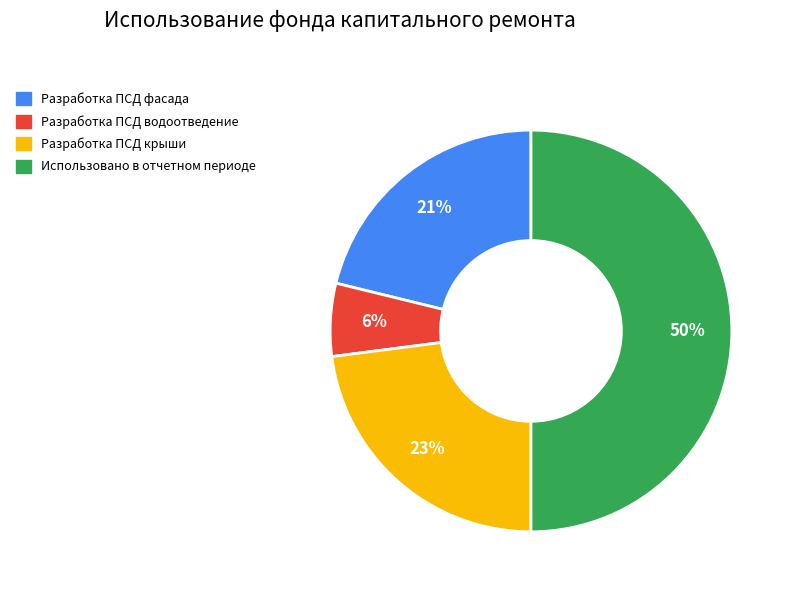

Does Разработка ПСД фасада account for over 50% of the chart?

No